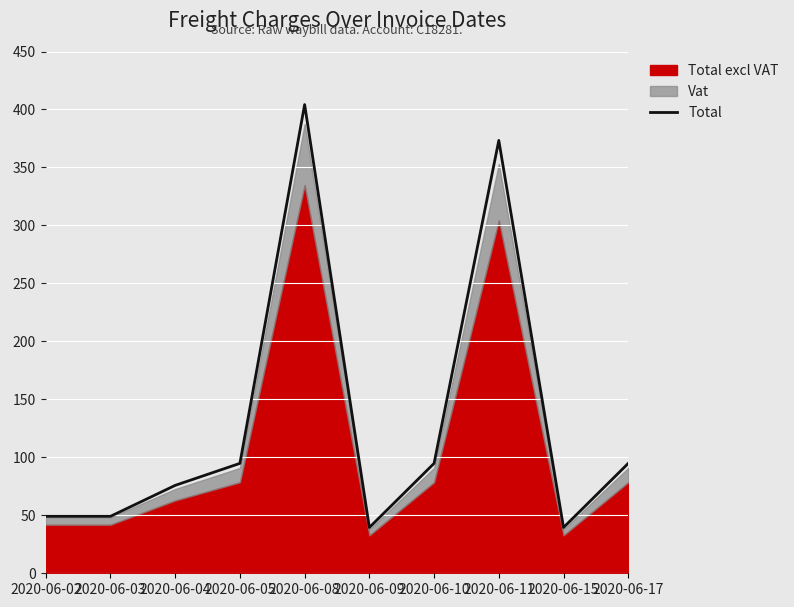

The chart shows a value of 144.6 at 2020-06-11. True or false?

False